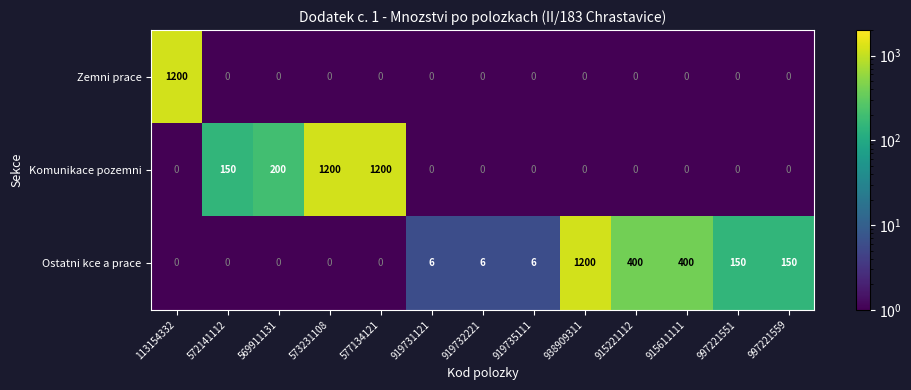

The Ostatni kce a prace series shows 150 at 997221551. True or false?

True